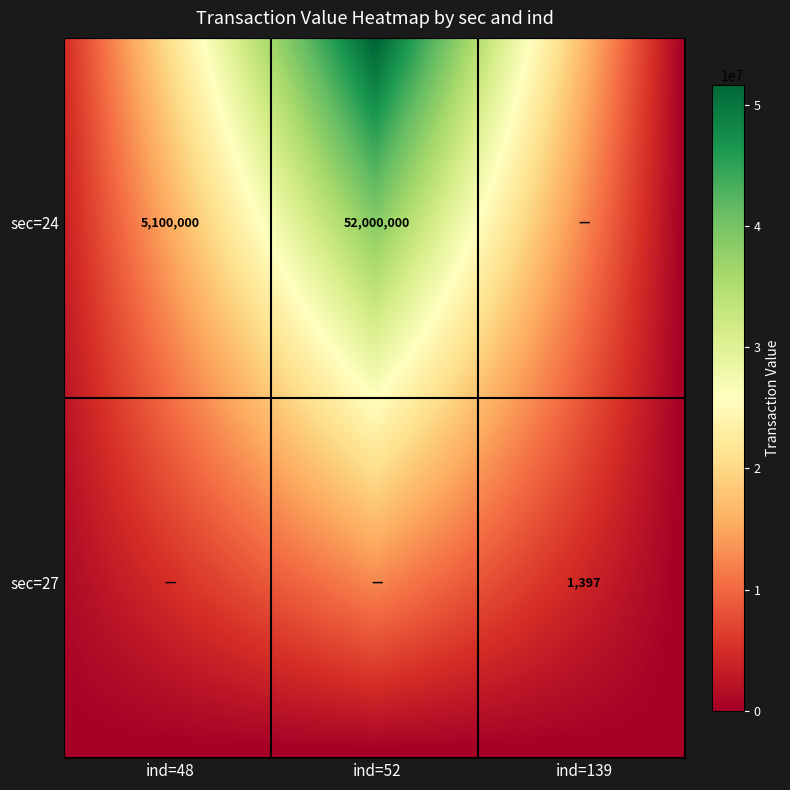

At which label does the data first exceed 5100000?

24_52